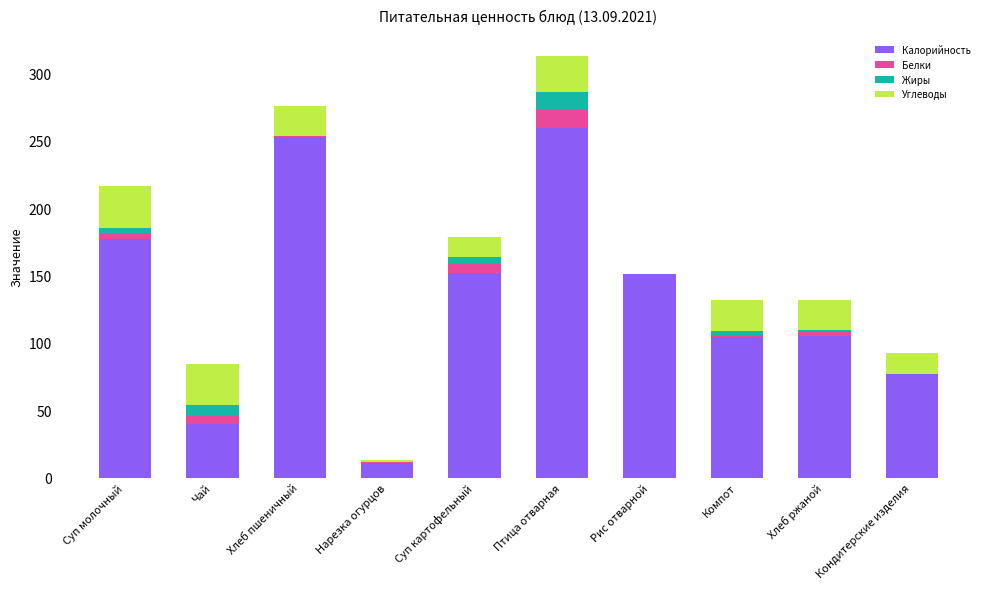

What is the sum of all Калорийность values?

1328.9